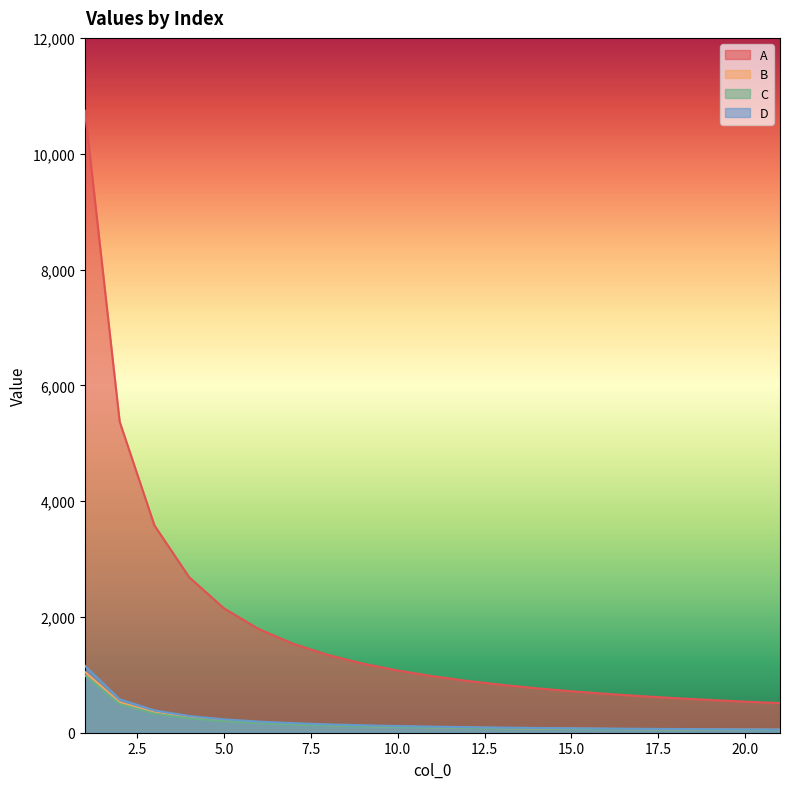

What is the difference between the maximum and minimum values in the D series?

1101.0